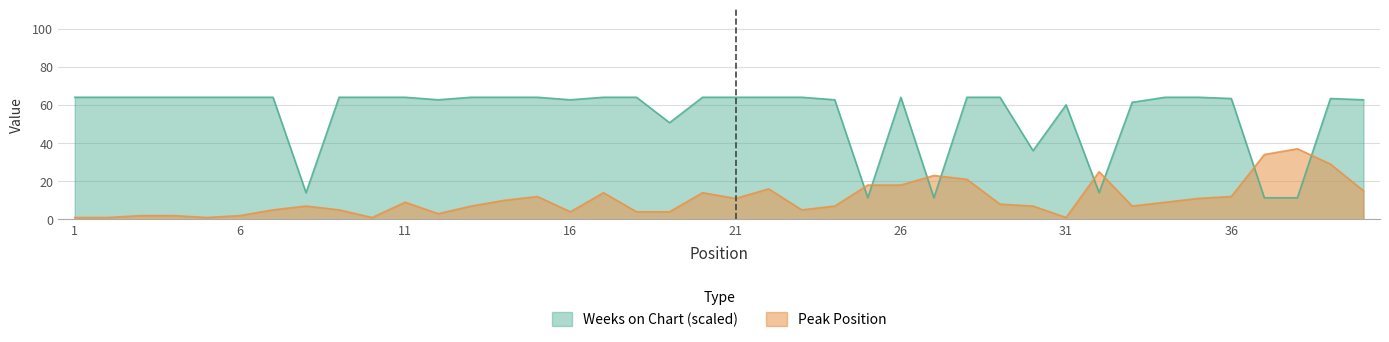

At which label does Peak Position first exceed 8?

11